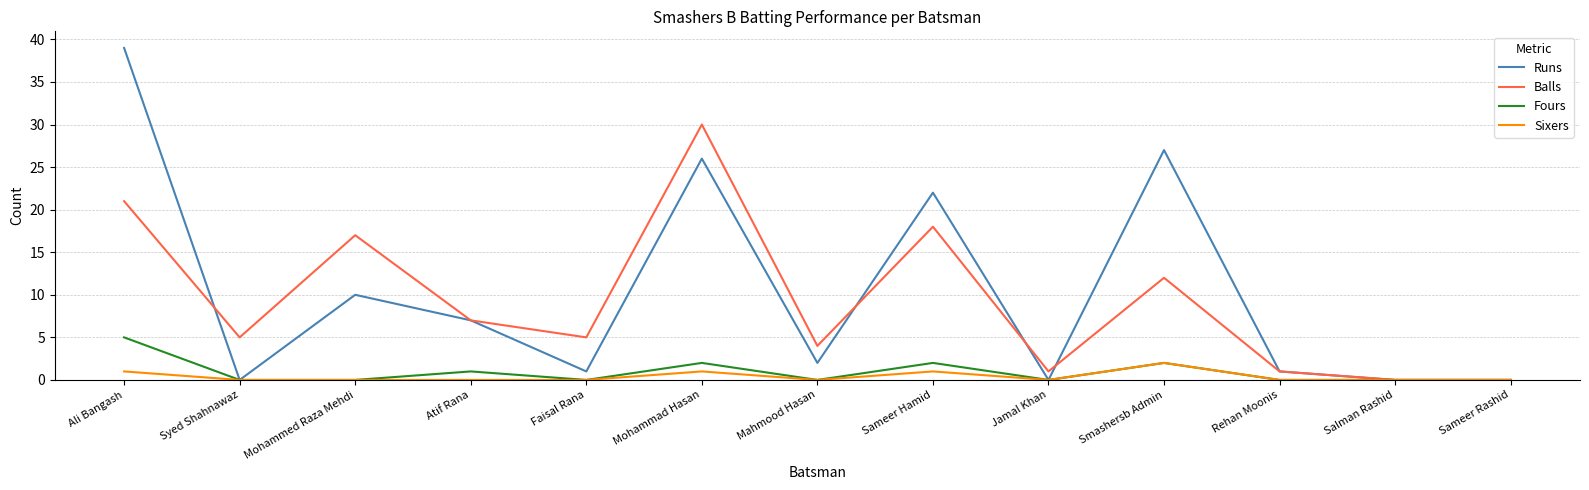

At Sameer Hamid, list the series in order from smallest to largest.

Sixers, Fours, Balls, Runs